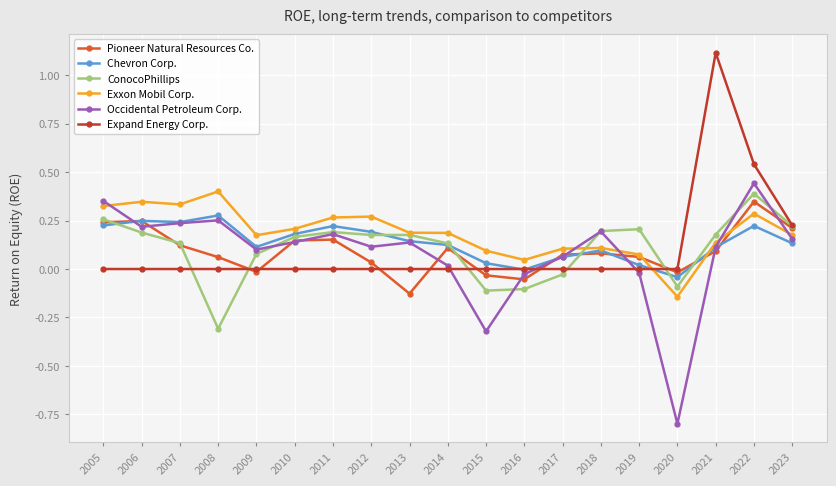

Which label corresponds to the largest value in the chart?

2021